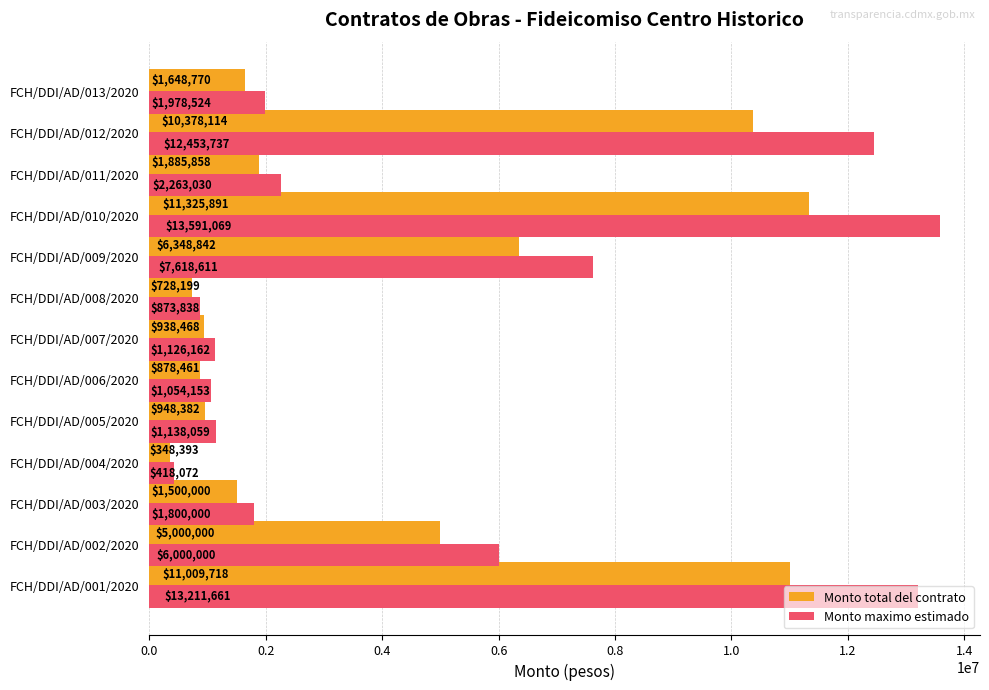

Which series has the widest spread of values?

Monto maximo estimado